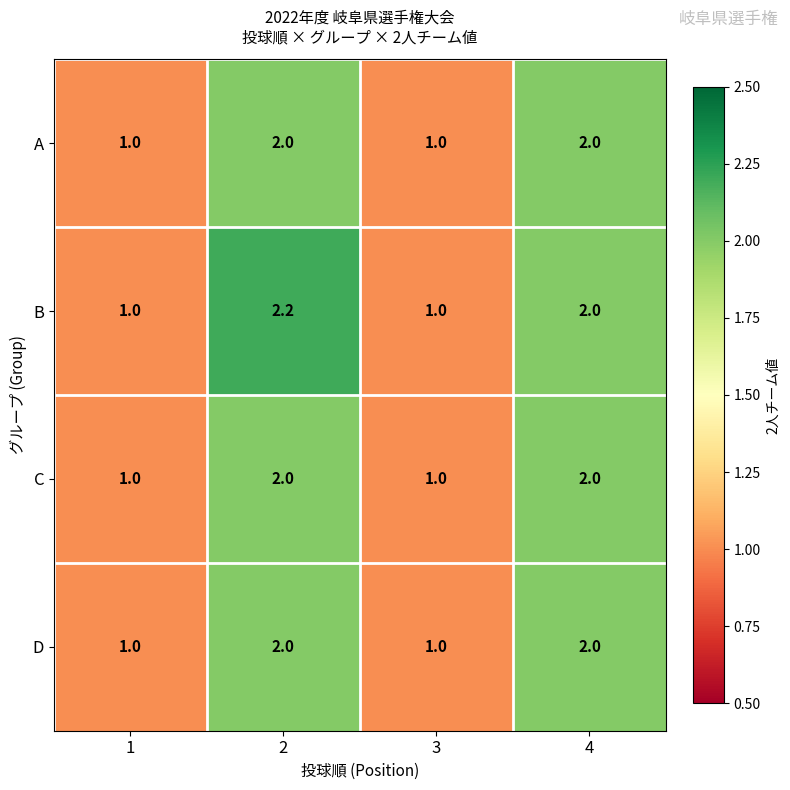

What is the total value across all series at 3?

4.0